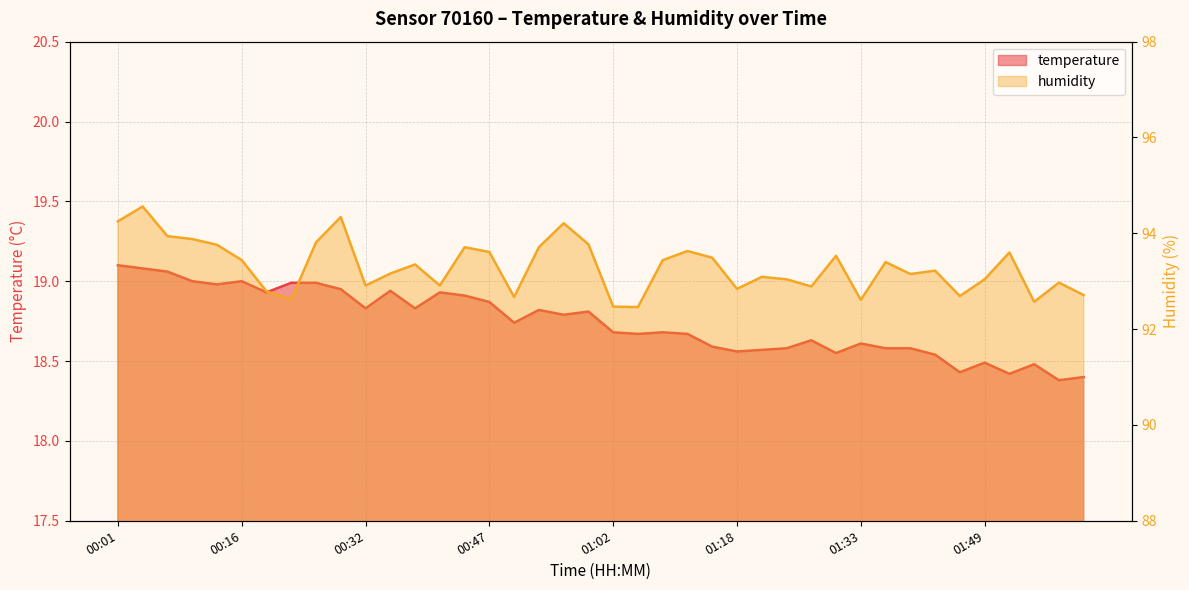

At 00:07, list the series in order from smallest to largest.

temperature, humidity